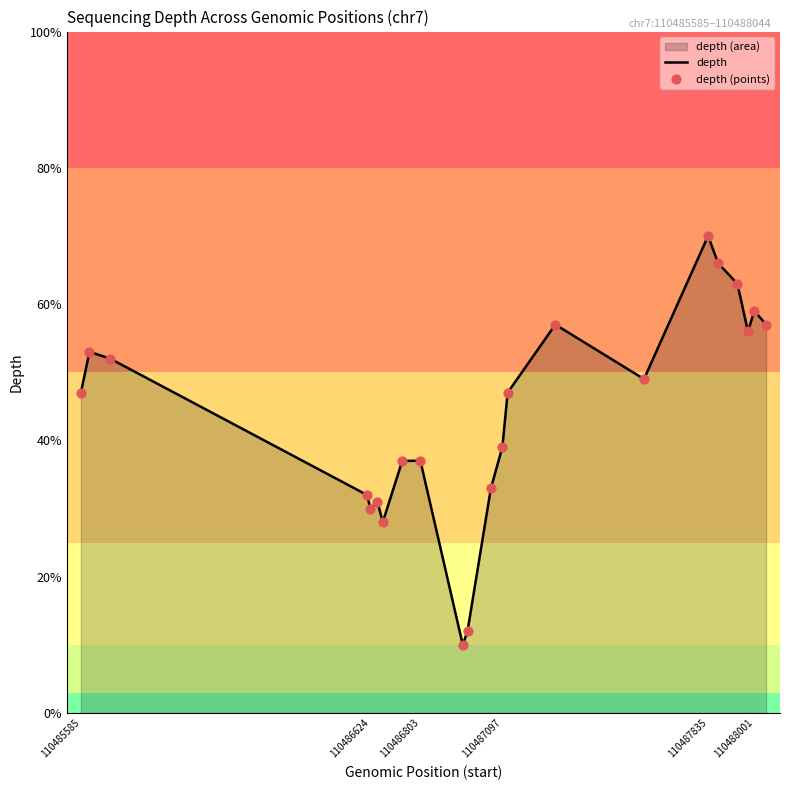

At how many categories does at least one series exceed 44?

12